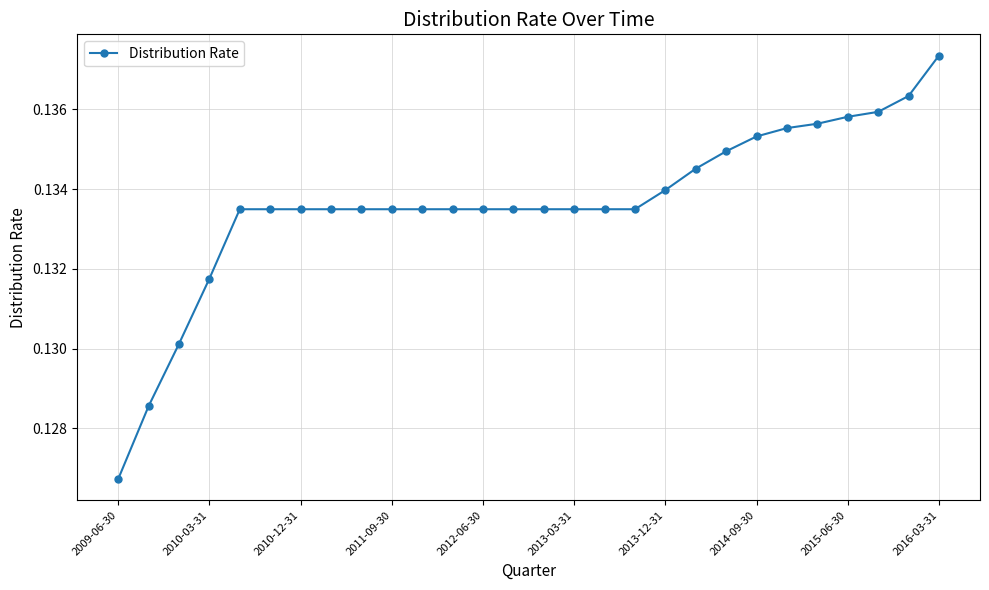

Count the number of categories in the chart.

28